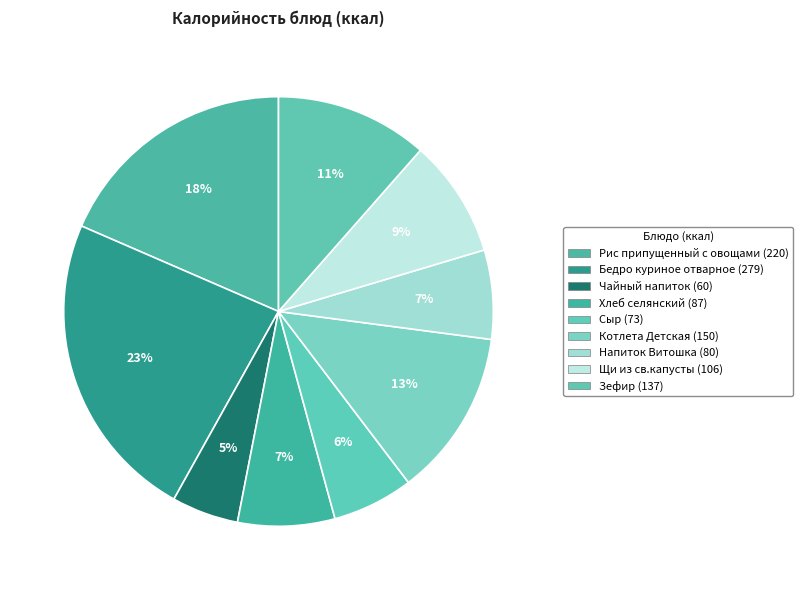

Is there any slice that represents more than half of the pie?

No